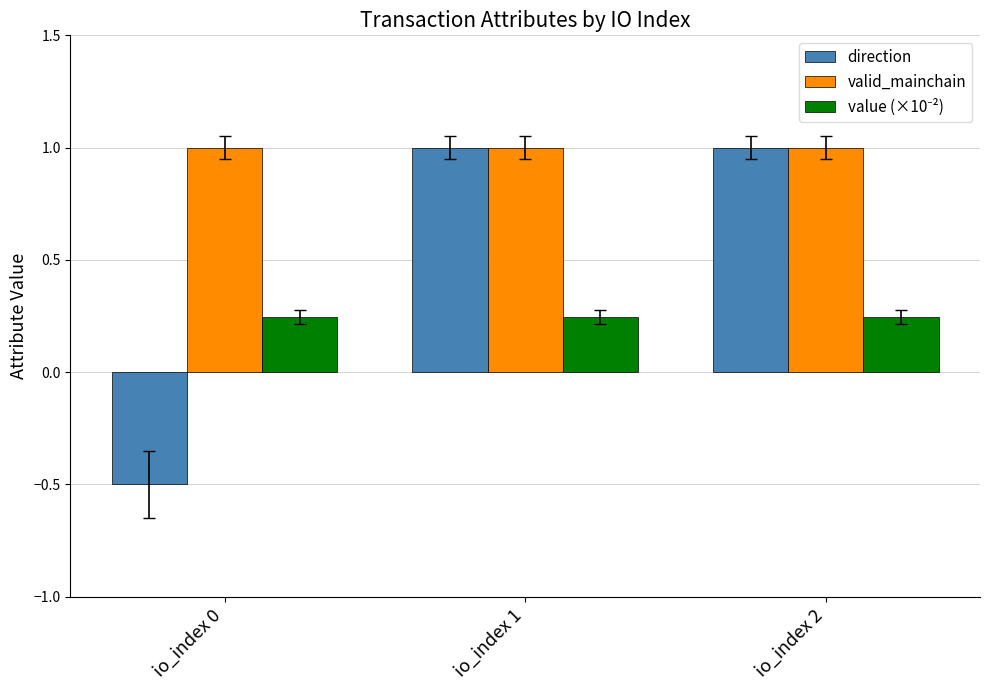

How many distinct data groups are displayed?

3